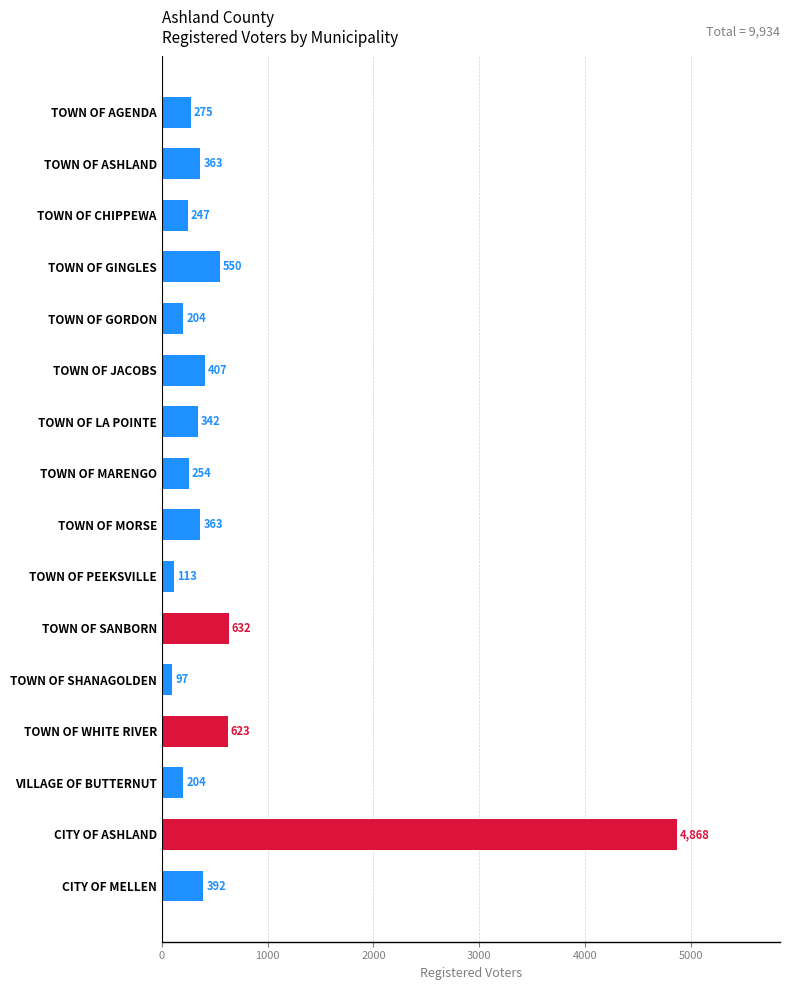

Reading bottom to top, what are all the values shown in this chart?

392	4868	204	623	97	632	113	363	254	342	407	204	550	247	363	275